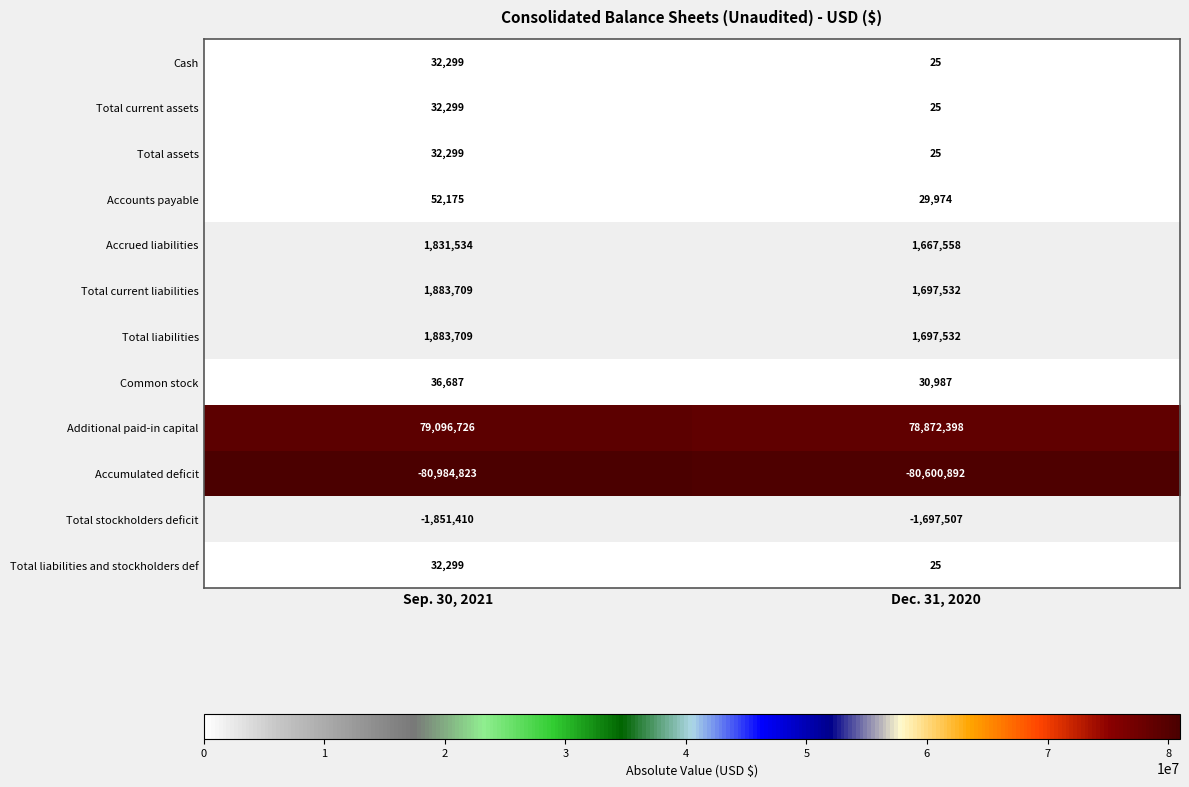

What is the sum of all Cash values?

32324